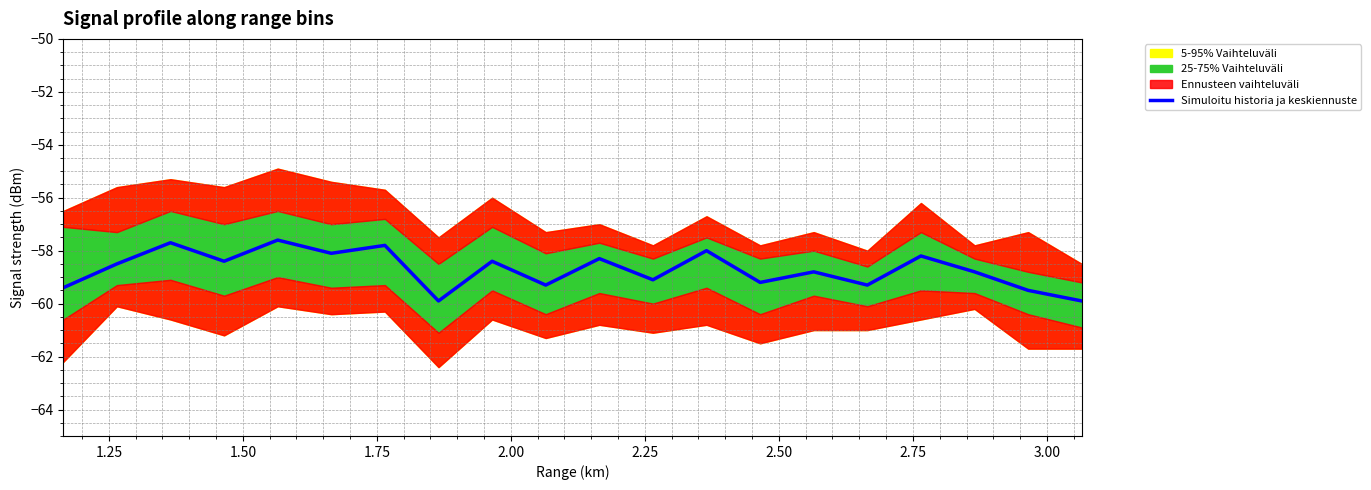

What is the smallest value displayed?

-59.9